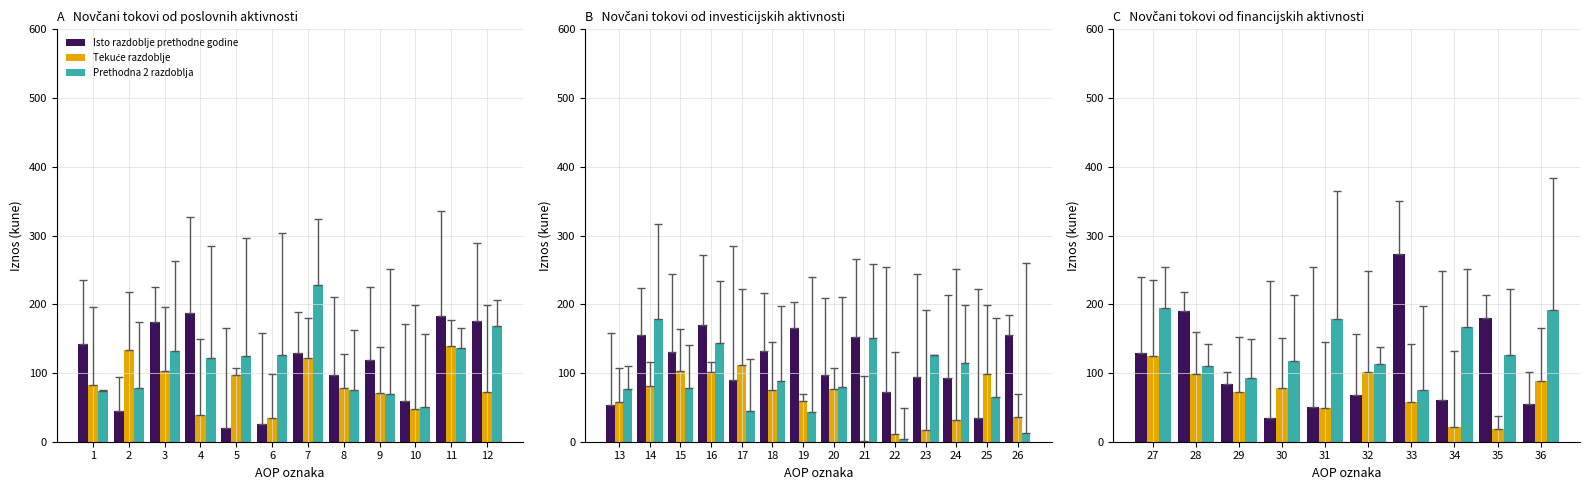

Which series changed the most between 2 and 3?

Isto razdoblje prethodne godine